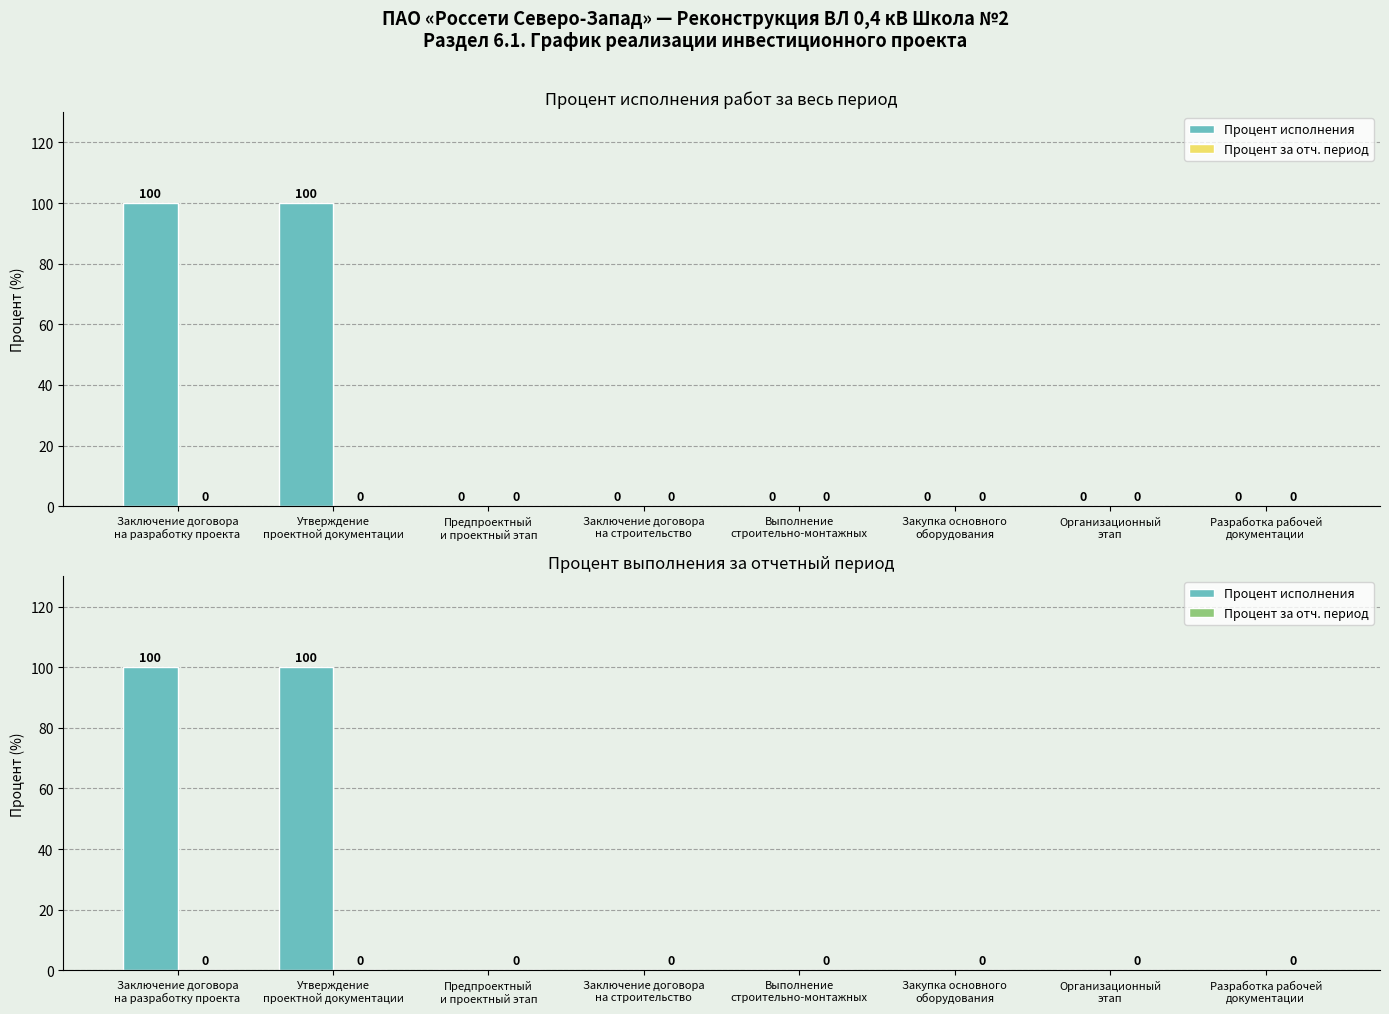

Rank the series by their average value, from lowest to highest.

Процент за отч. период, Процент исполнения